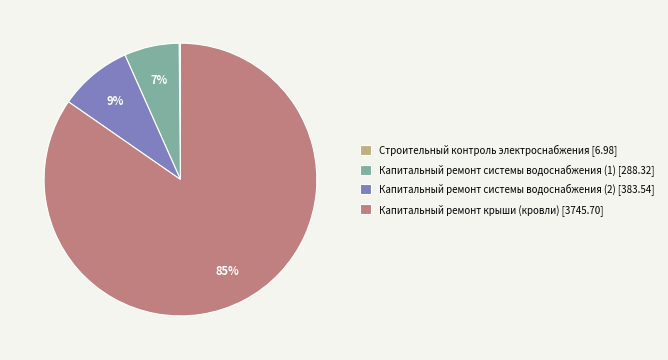

Combined, do Капитальный ремонт системы водоснабжения (1) [288.32] and Капитальный ремонт крыши (кровли) [3745.70] account for over 50%?

Yes